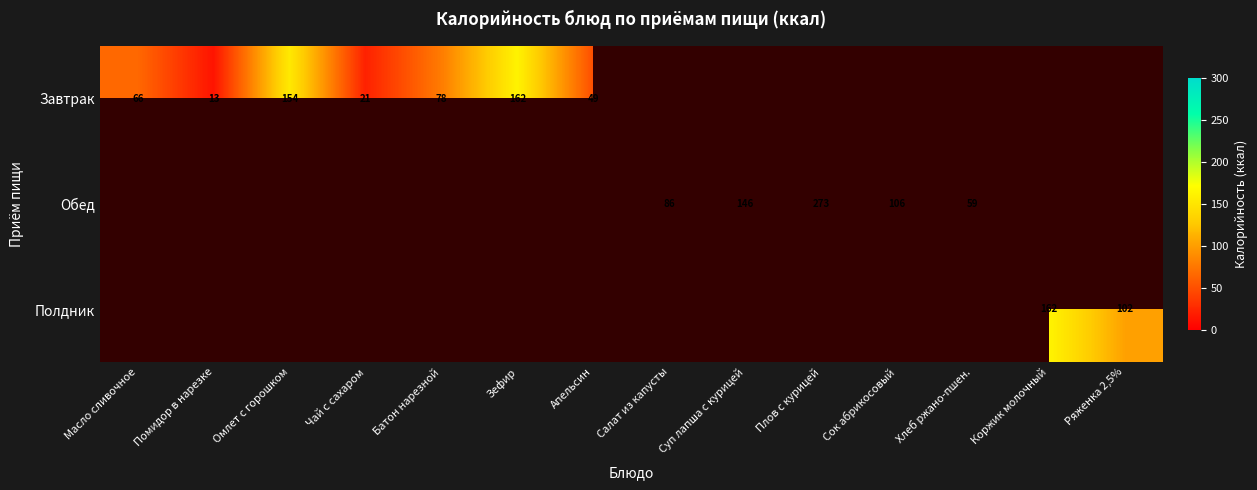

True or false: Завтрак has a value of 162.0 at Зефир.

True